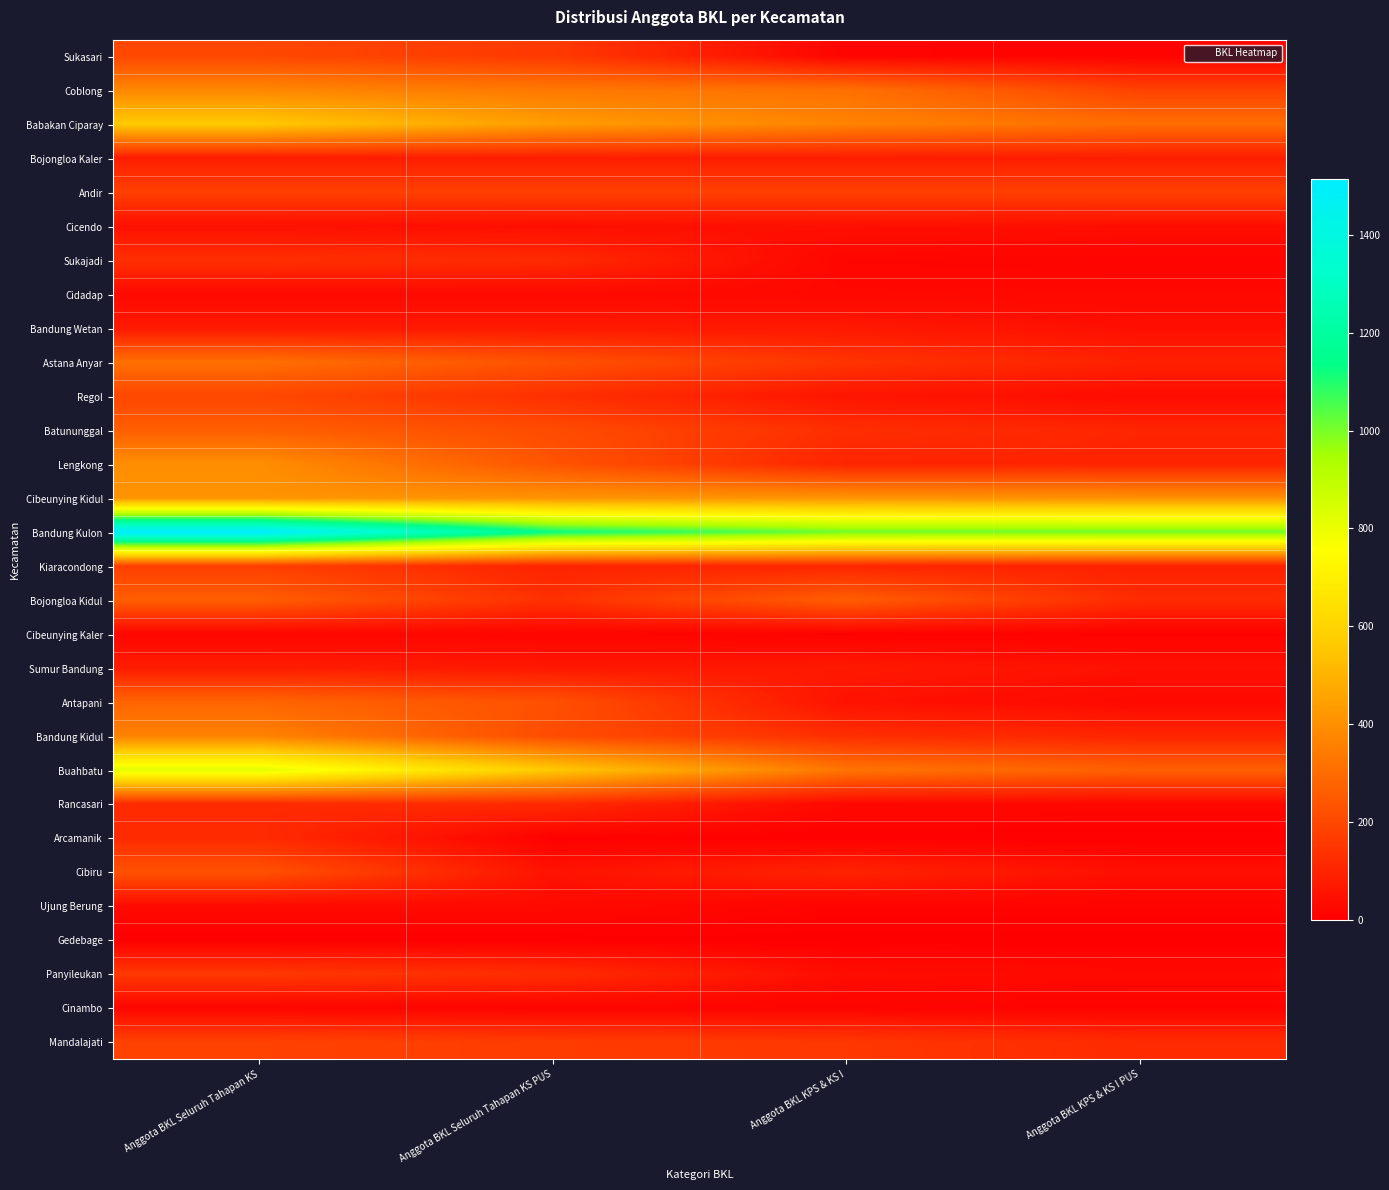

What is the difference between the highest and lowest values at Anggota BKL KPS & KS I?

1011